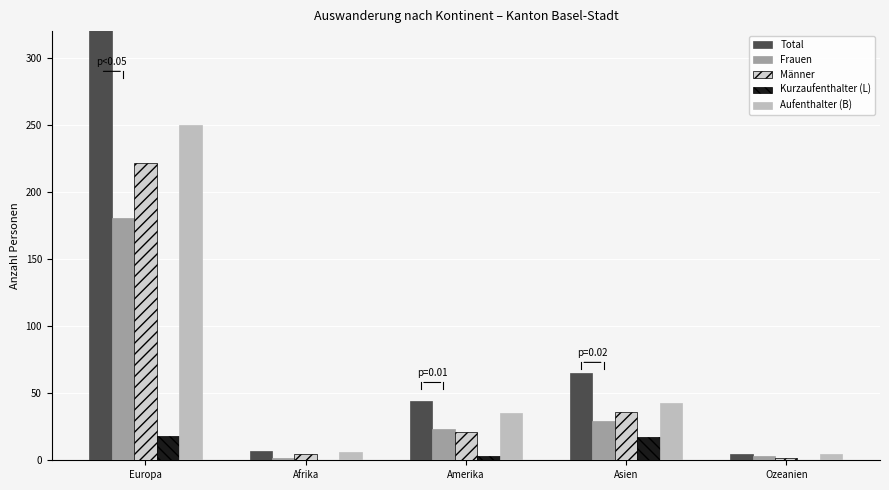

How many data points in Männer are less than 21?

2